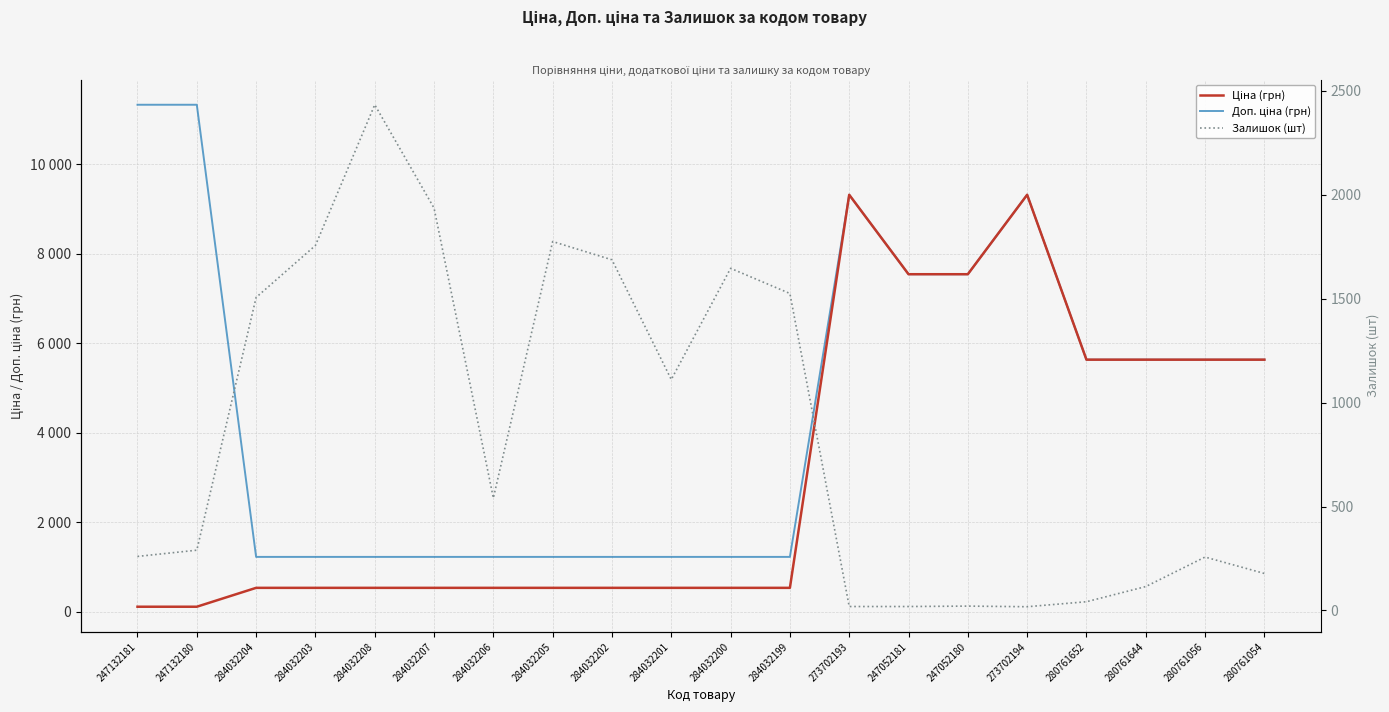

True or false: Залишок (шт) has a value of 2468.0 at 284032200.

False